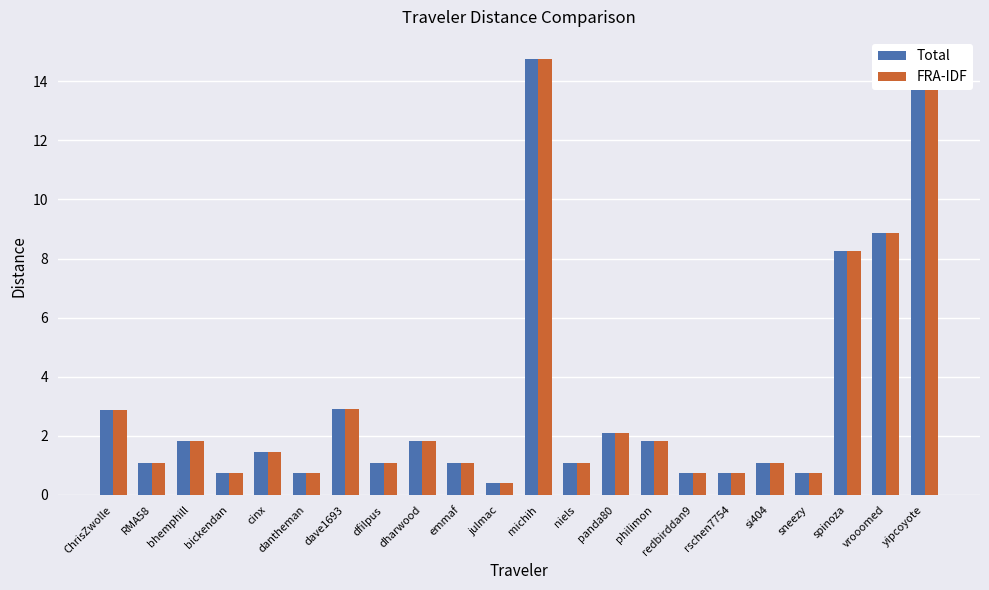

Is the value of Total at yipcoyote greater than the value of FRA-IDF at cinx?

Yes